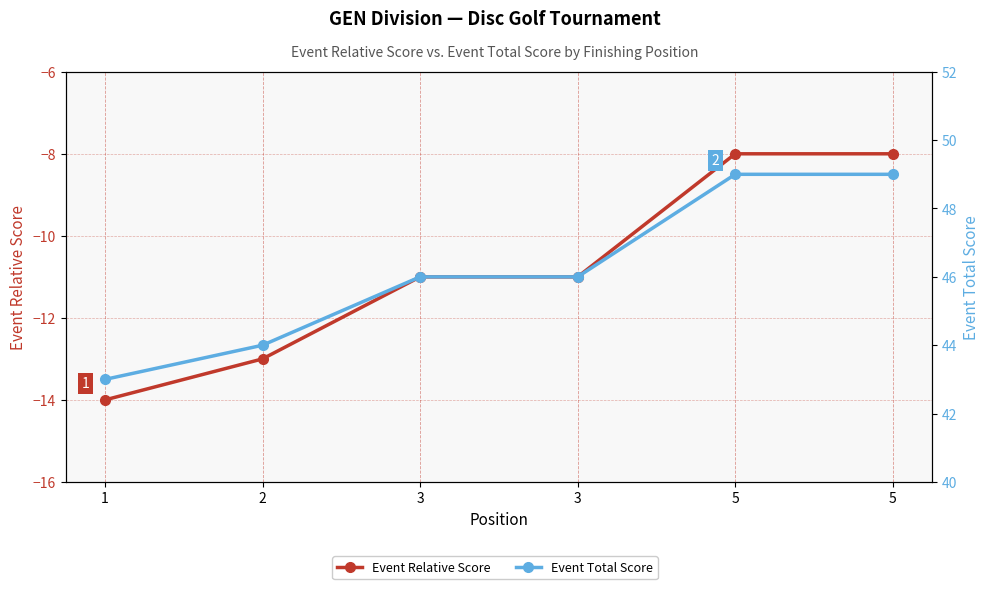

The value of Event Total Score at 1 is 43. True or false?

True